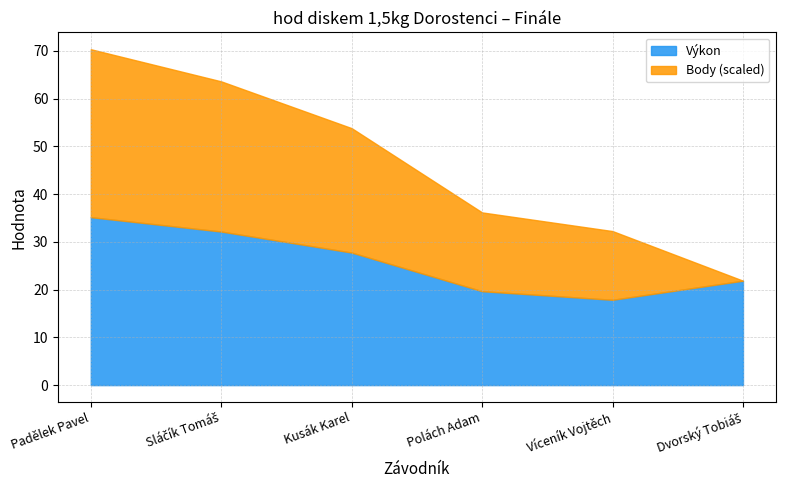

True or false: Výkon has a value of 11.0 at Padělek Pavel.

False